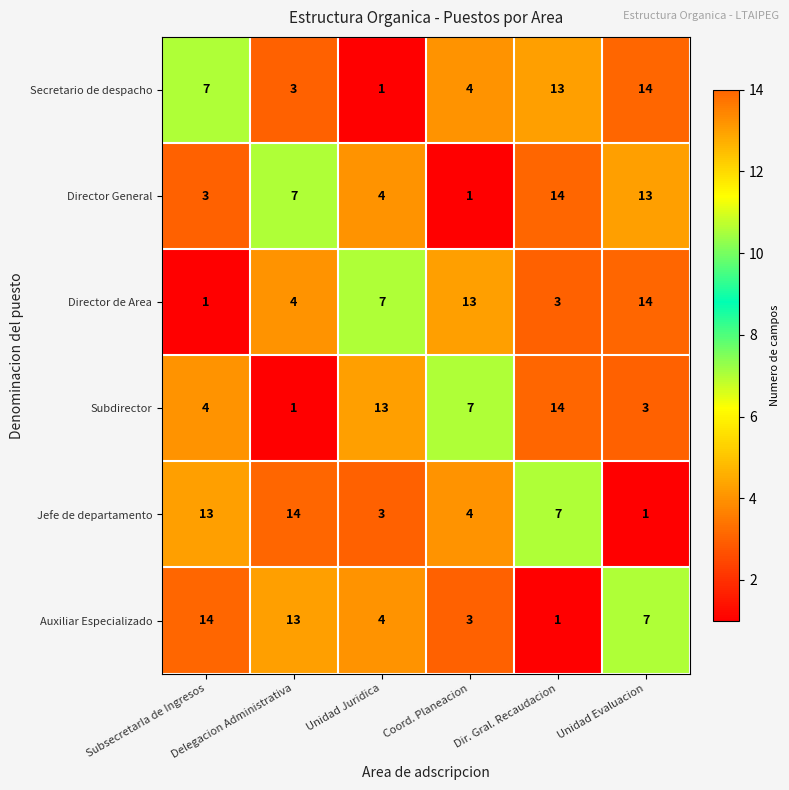

What is the total value across all series at Delegacion Administrativa?

42